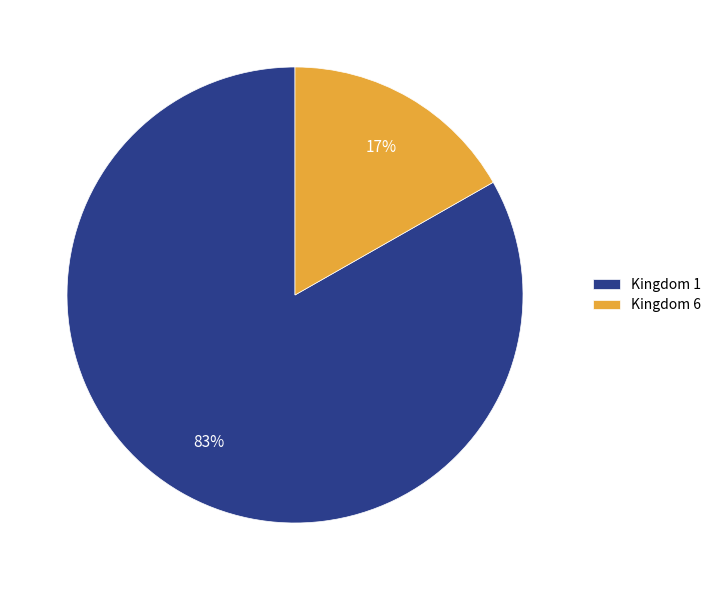

To the nearest percent, what is the combined percentage of Kingdom 1 and Kingdom 6?

100%